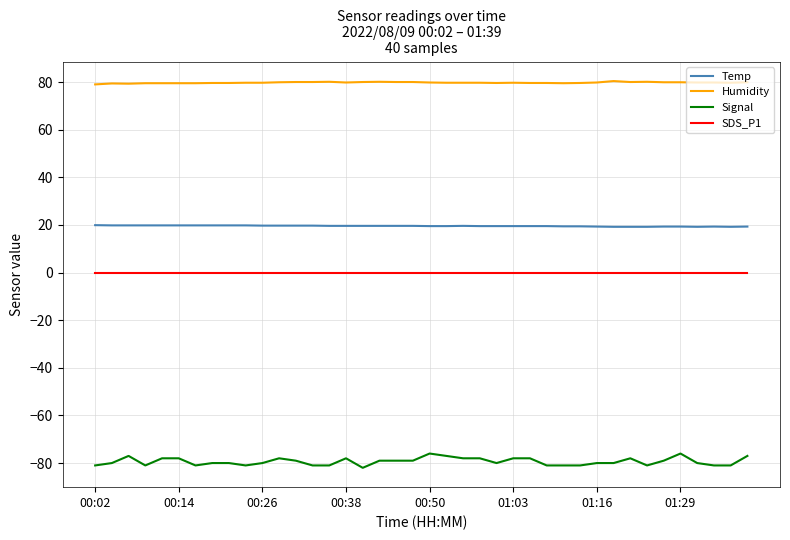

At how many categories does at least one series exceed 41?

40